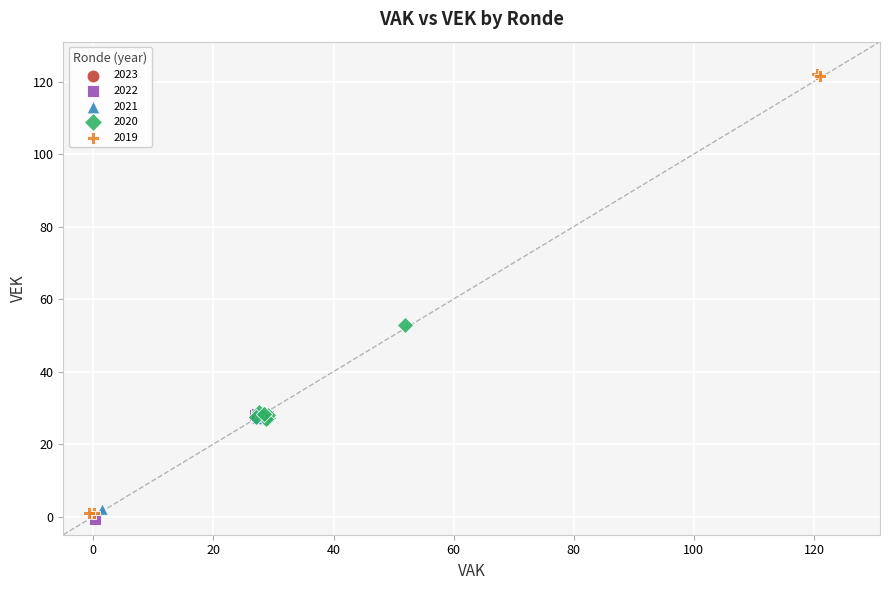

Which series has the largest Y range (max minus min)?

2019